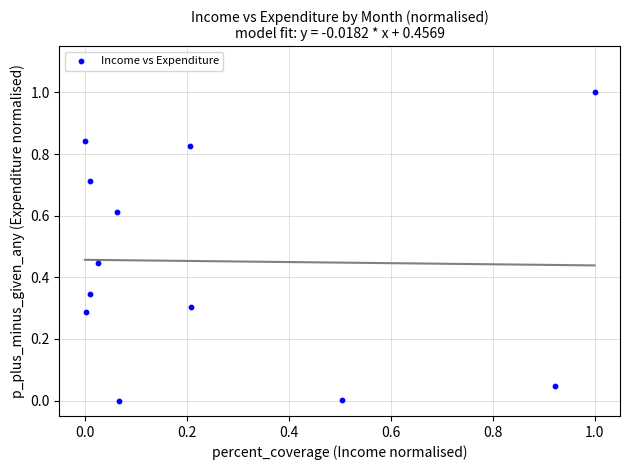

What is the average Y value?

0.5